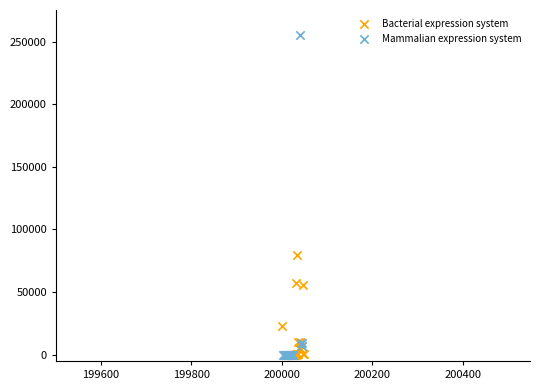

Which series reaches the maximum Y coordinate?

Mammalian expression system